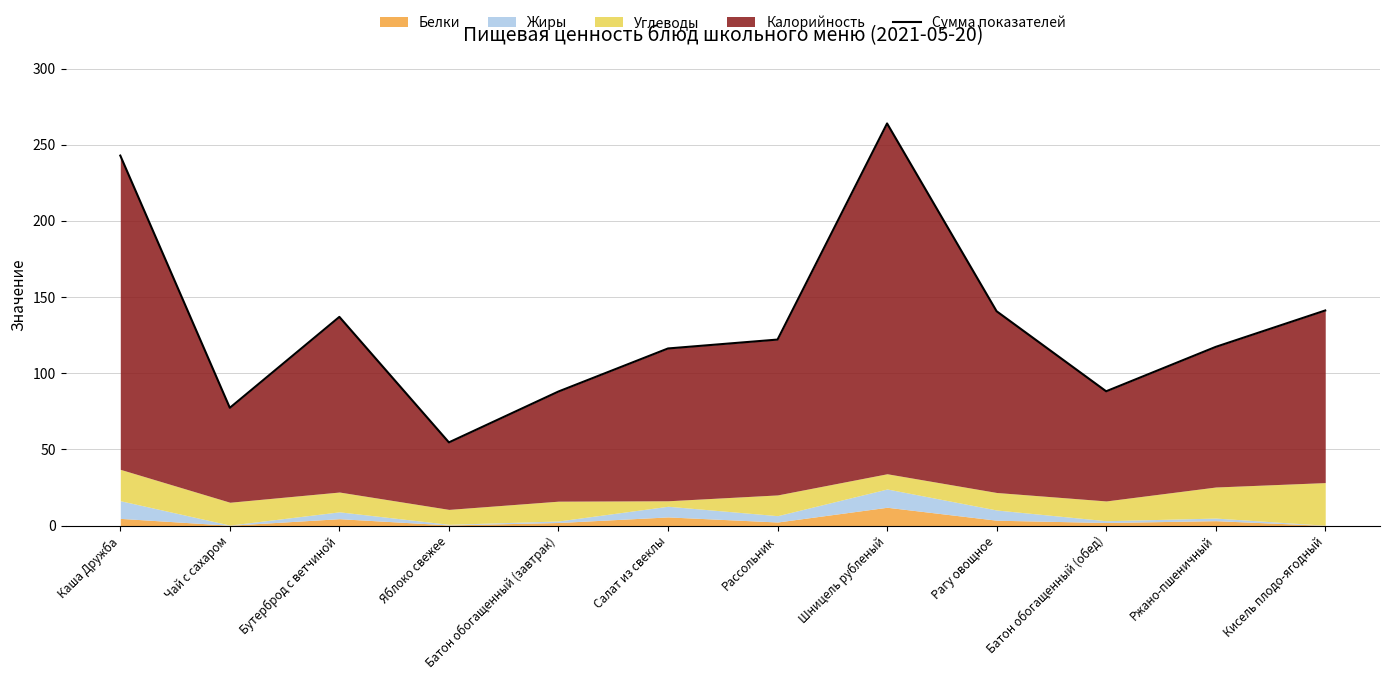

Count the number of categories in the chart.

12